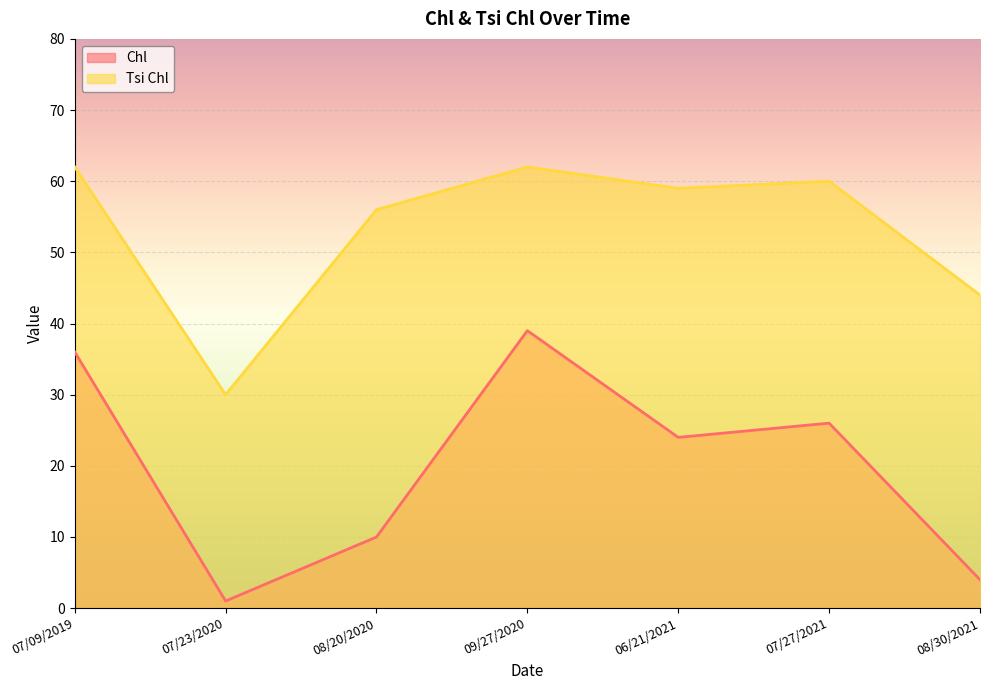

Where is Tsi Chl nearest to the value 46?

08/30/2021